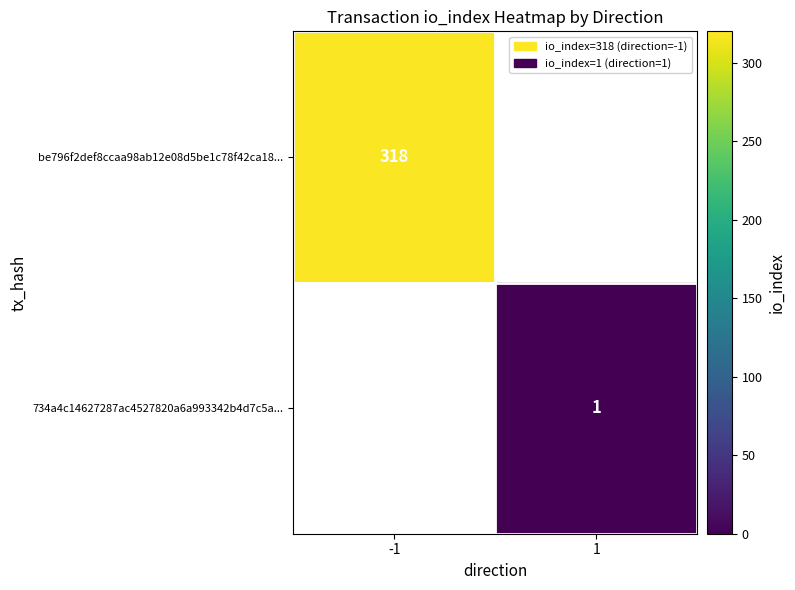

The value of be796f2def8ccaa98ab12e08d5be1c78f42ca18... at -1 is 318. True or false?

True